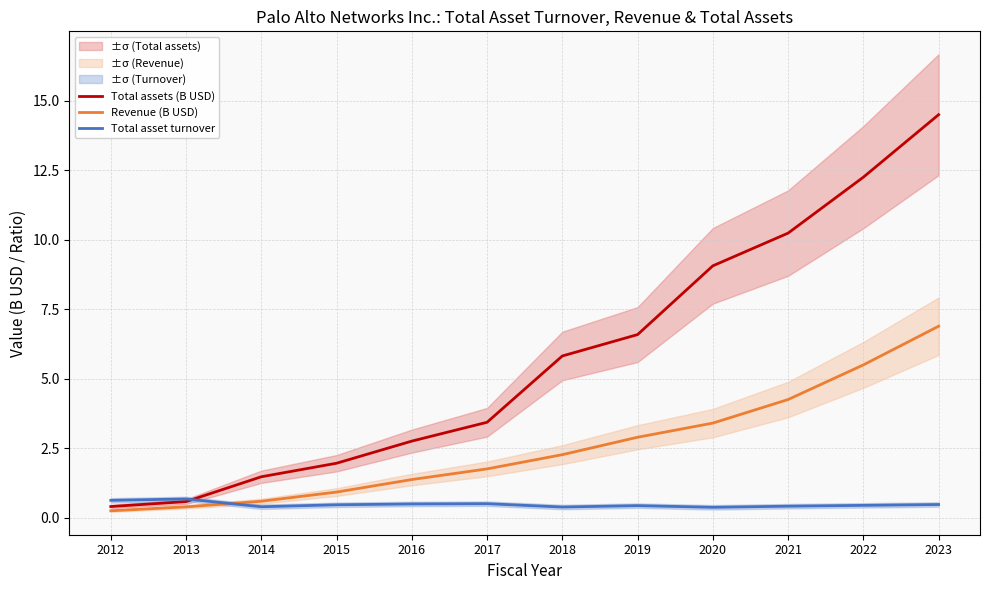

What are all the series names shown in the legend?

Total assets (B USD), Revenue (B USD), Total asset turnover